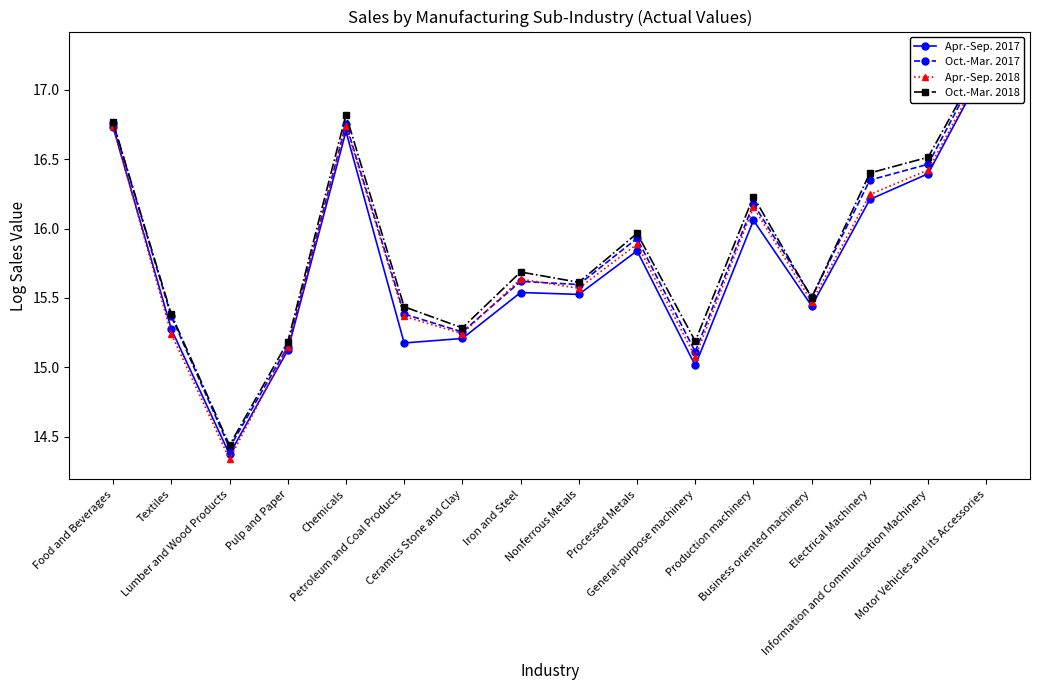

What is the difference between the second highest and second lowest values in the Apr.-Sep. 2017 series?

1.7